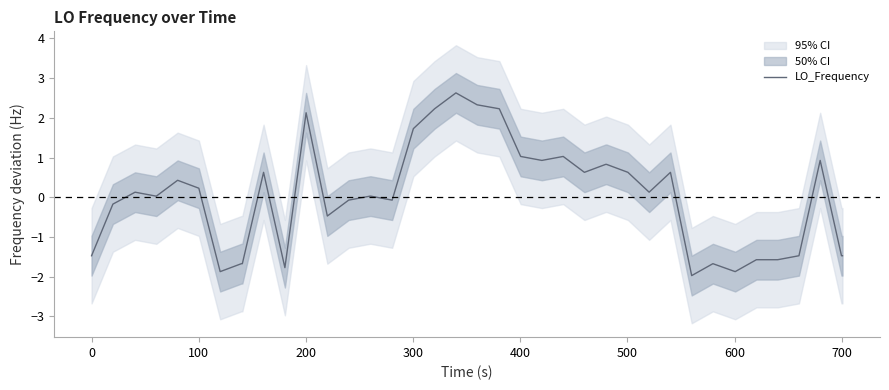

What is the lowest value of the LO_Frequency series?

-2.0